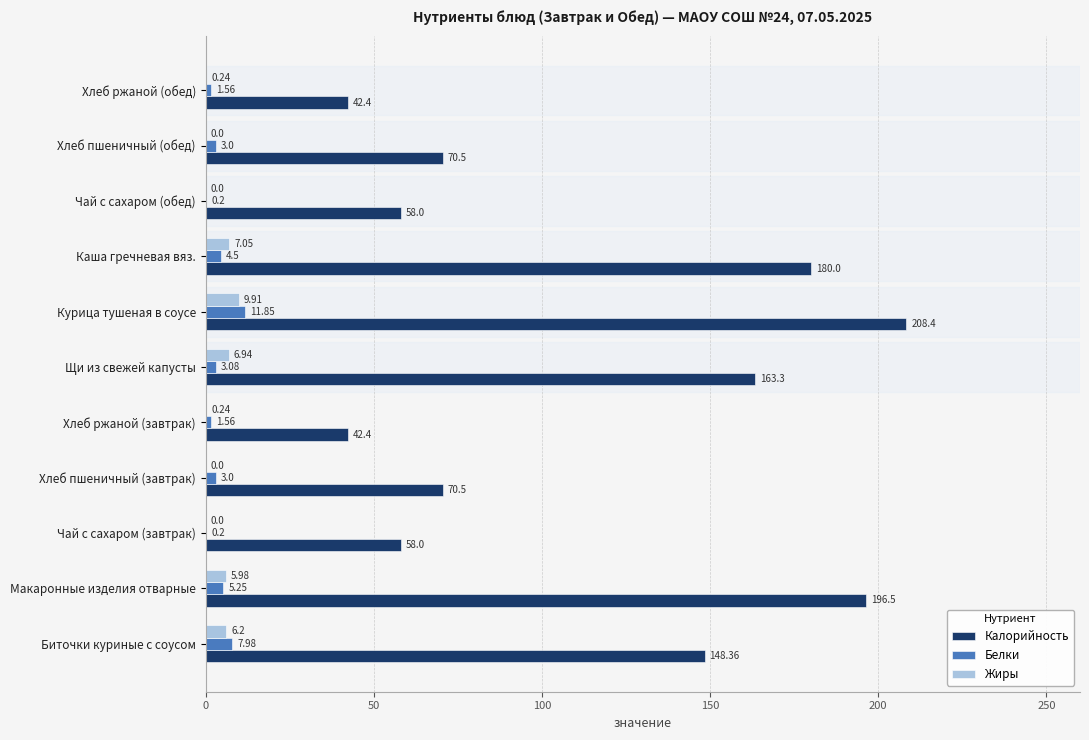

At which label is Белки closest to 6?

Макаронные изделия отварные